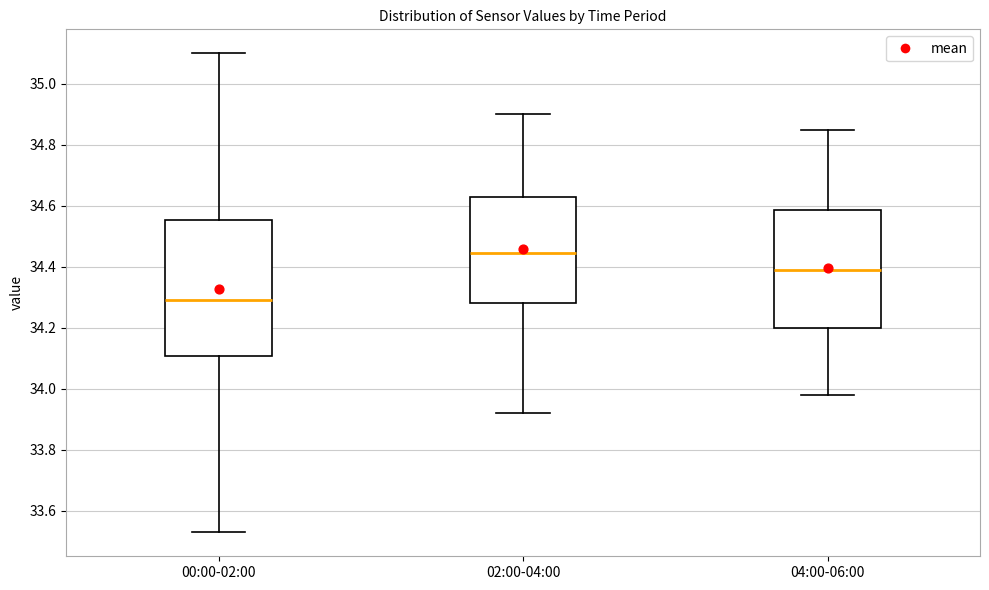

Reading left to right, read every box against the y-axis: the position of its median line, the range the box covers, and the ends of its whiskers. The values are not printed on the chart, so give them approximately, as read against the axis.

00:00-02:00: median 34.30, box 34.10 to 34.56, whiskers 33.54 to 35.10
02:00-04:00: median 34.44, box 34.28 to 34.62, whiskers 33.92 to 34.90
04:00-06:00: median 34.40, box 34.20 to 34.58, whiskers 33.98 to 34.86